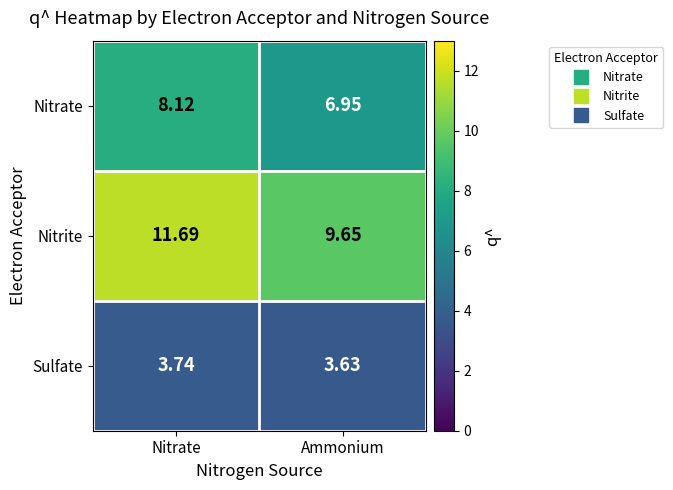

Which label corresponds to the smallest value in the chart?

Ammonium